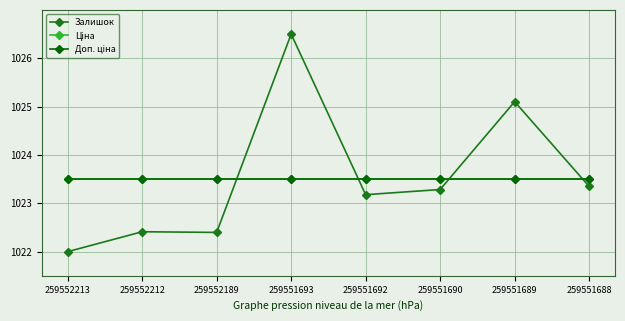

Rank the series at 259551690 from highest to lowest value.

Ціна, Доп. ціна, Залишок